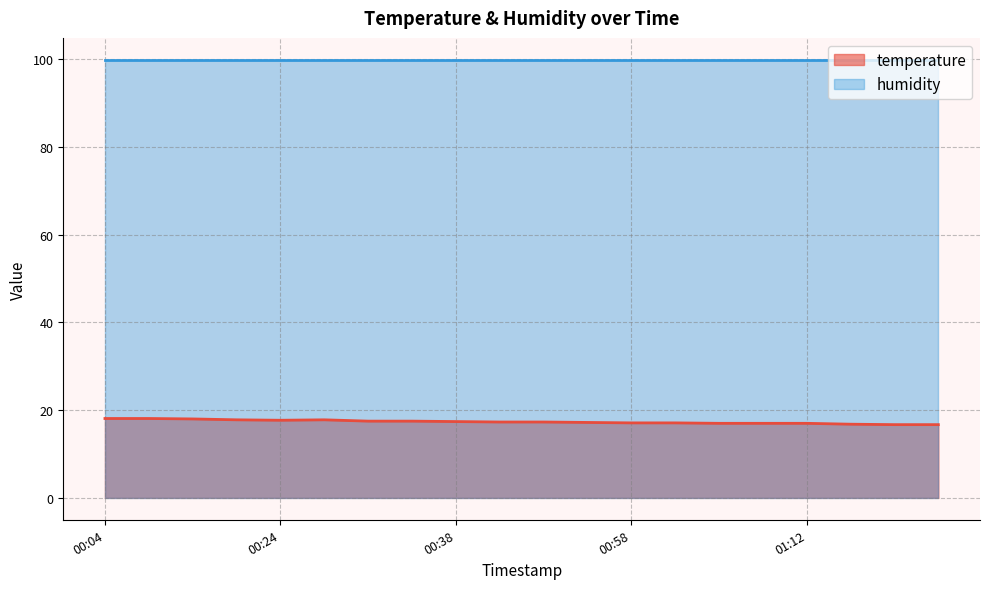

Rank the categories by value from highest to lowest.

00:04, 00:07, 00:09, 00:16, 00:26, 00:24, 00:29, 00:33, 00:38, 00:43, 00:48, 00:55, 00:58, 01:05, 01:08, 01:10, 01:12, 01:23, 01:34, 01:39